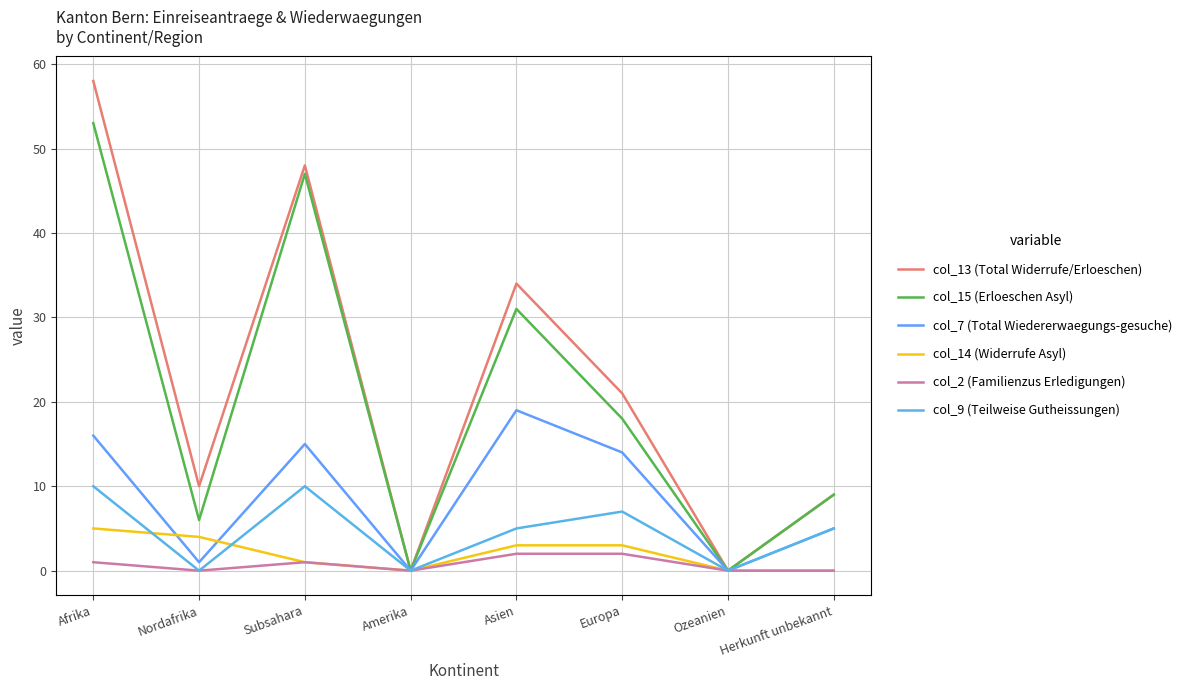

How many lines are shown in the chart?

6